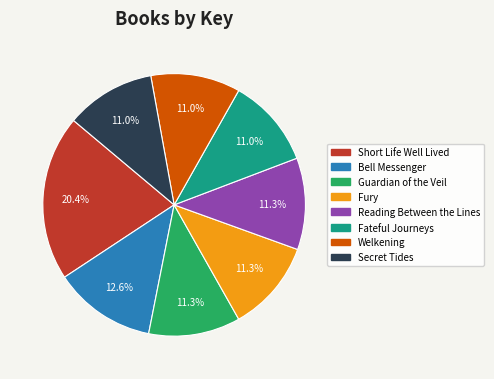

Is there a majority slice in this chart?

No